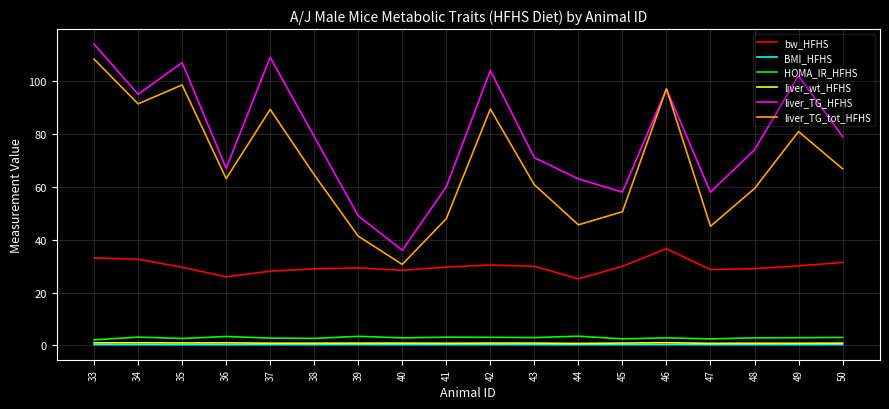

How many distinct data groups are displayed?

6